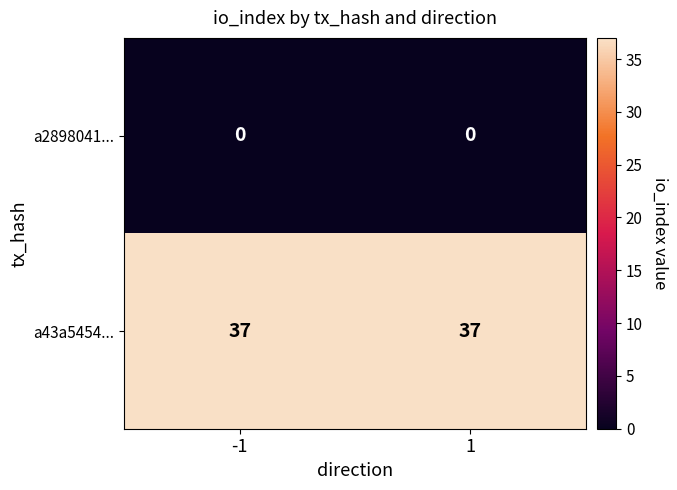

Rank the series at 1 from highest to lowest value.

a43a5454..., a2898041...